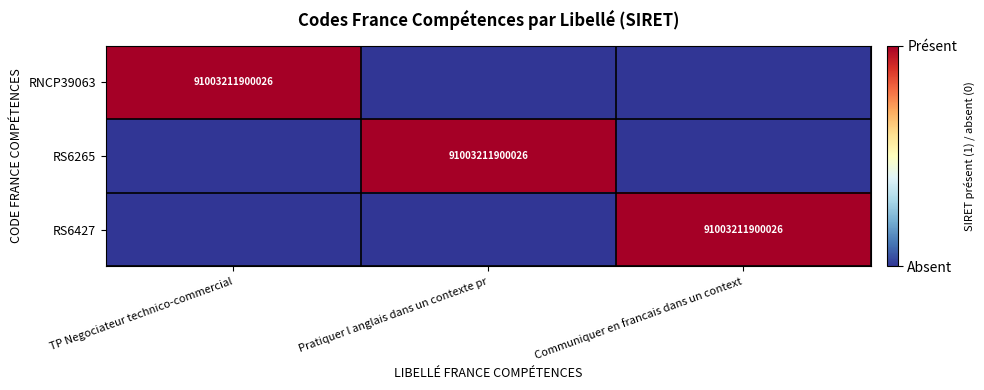

True or false: RS6265 has a value of 91003211900026 at Pratiquer l anglais dans un contexte pr.

True